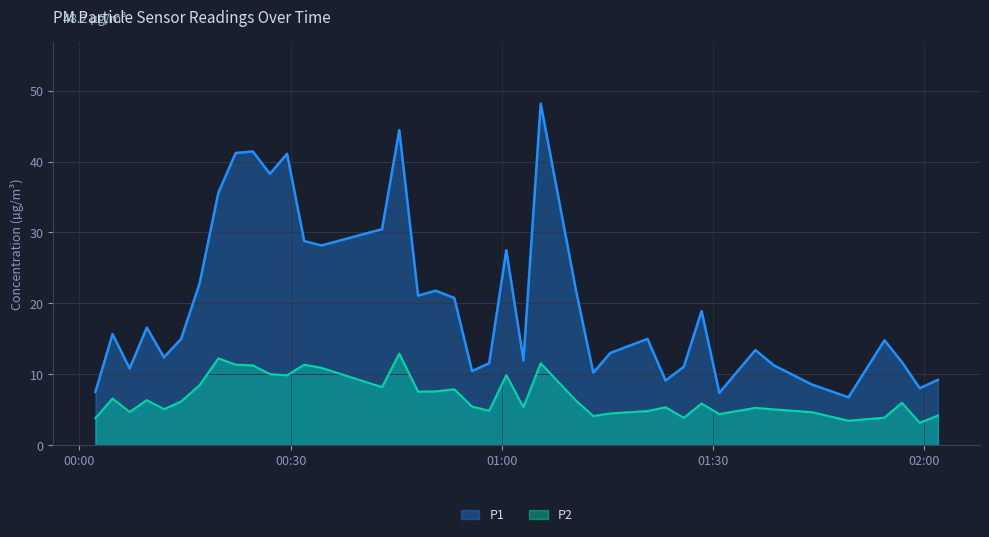

What is the smallest value displayed?

3.2